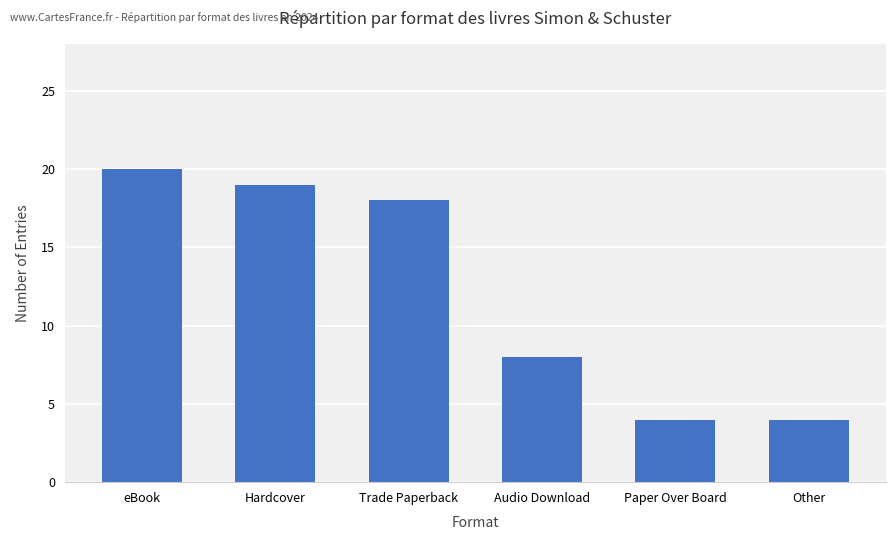

What is the label of the 5th bar from the left?

Paper Over Board